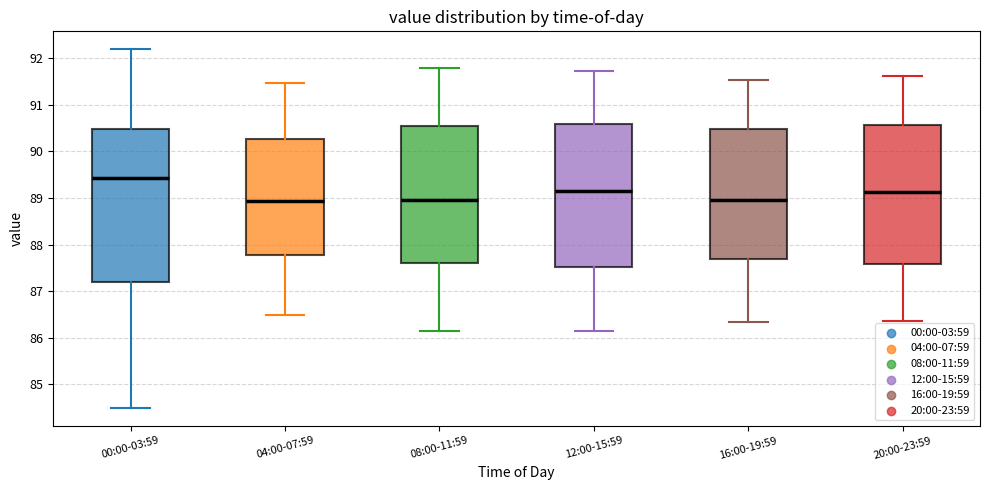

Which box is the tallest, from its lower edge to its upper edge?

00:00-03:59